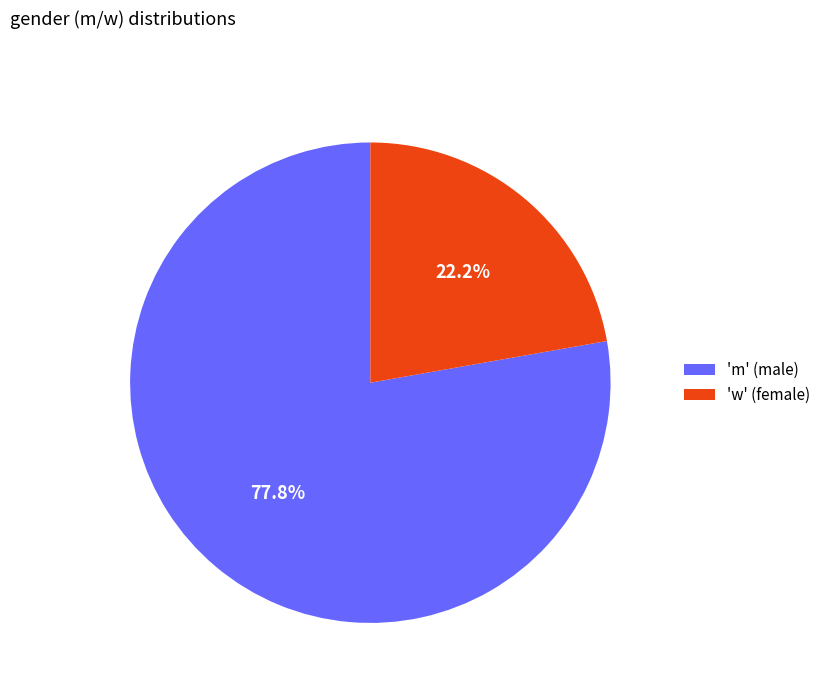

Which has a higher value, 'm' (male) or 'w' (female)?

'm' (male)